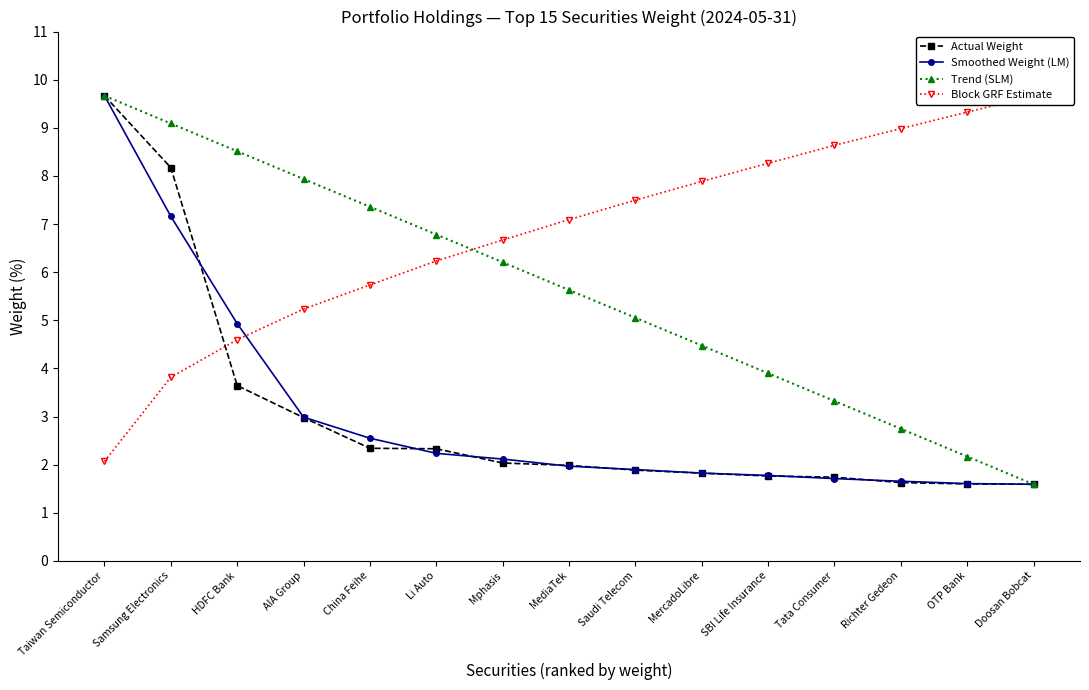

Is the value of Smoothed Weight (LM) at Tata Consumer greater than the value of Actual Weight at Richter Gedeon?

Yes